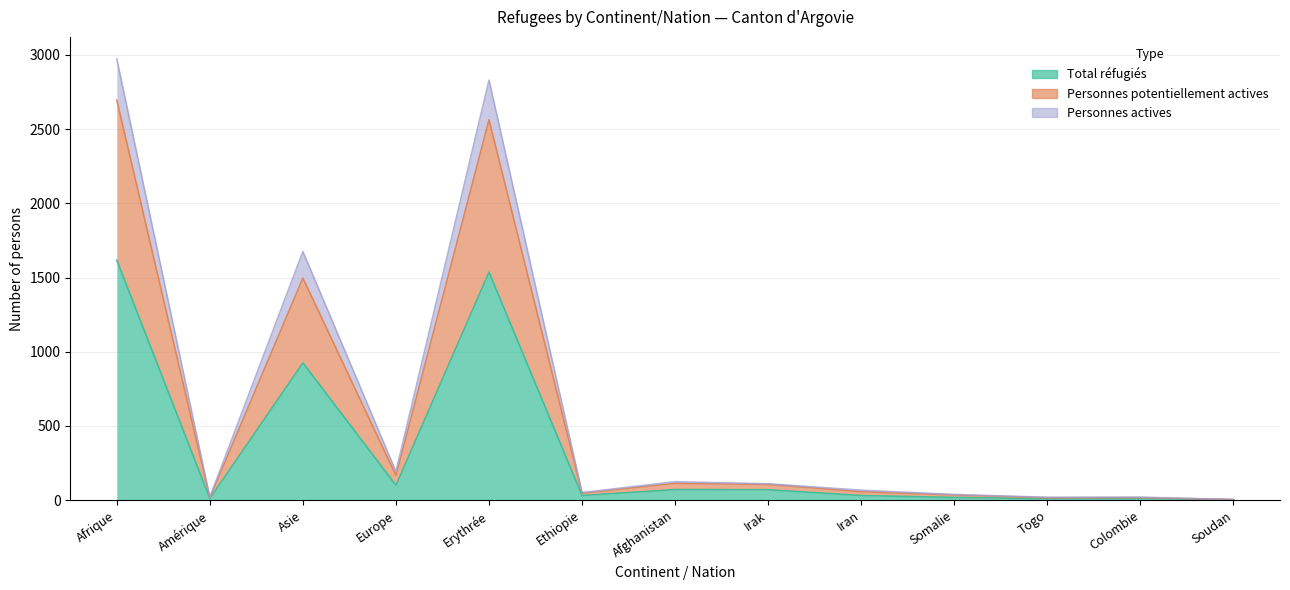

At which category does Total réfugiés reach its first local peak?

Asie